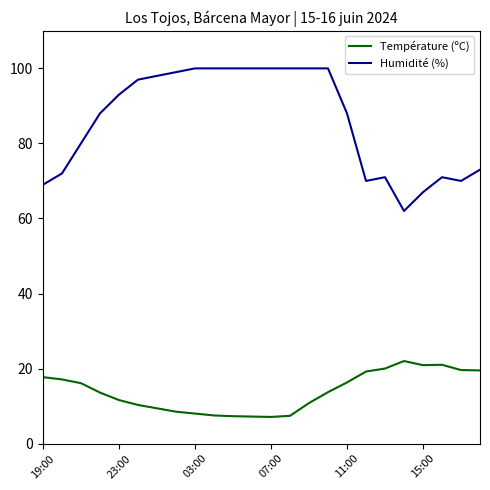

True or false: Humidité (%) and Température (ºC) intersect in this chart.

False